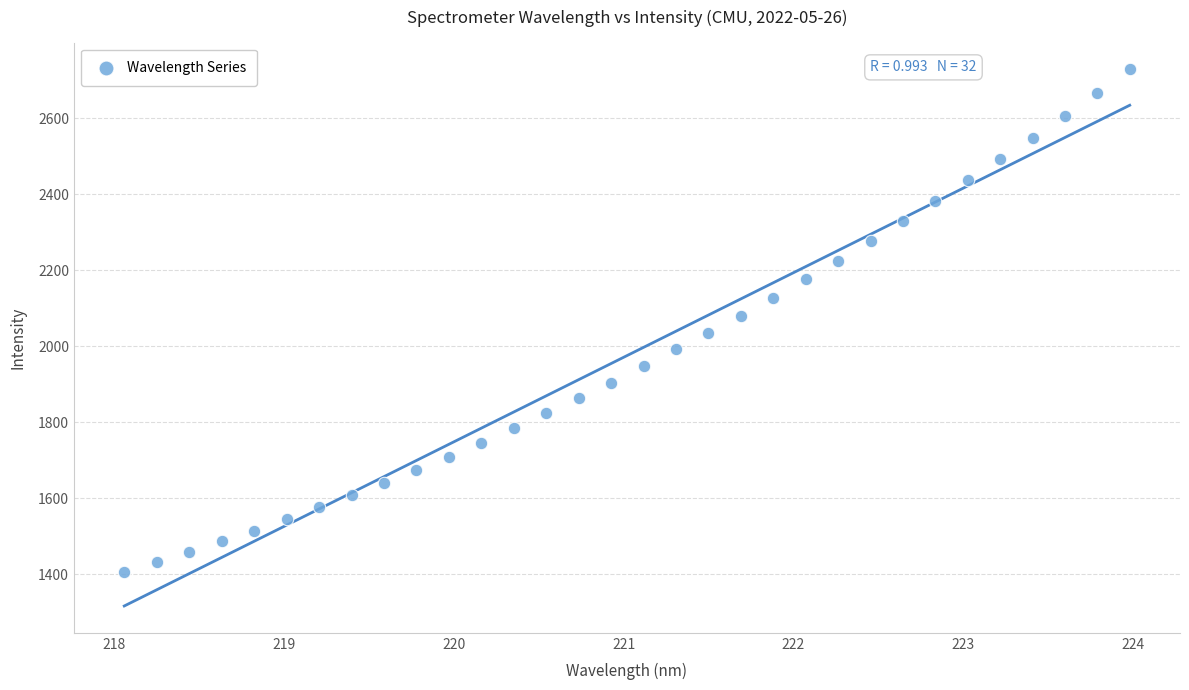

What is the range of X values (max minus min)?

5.9